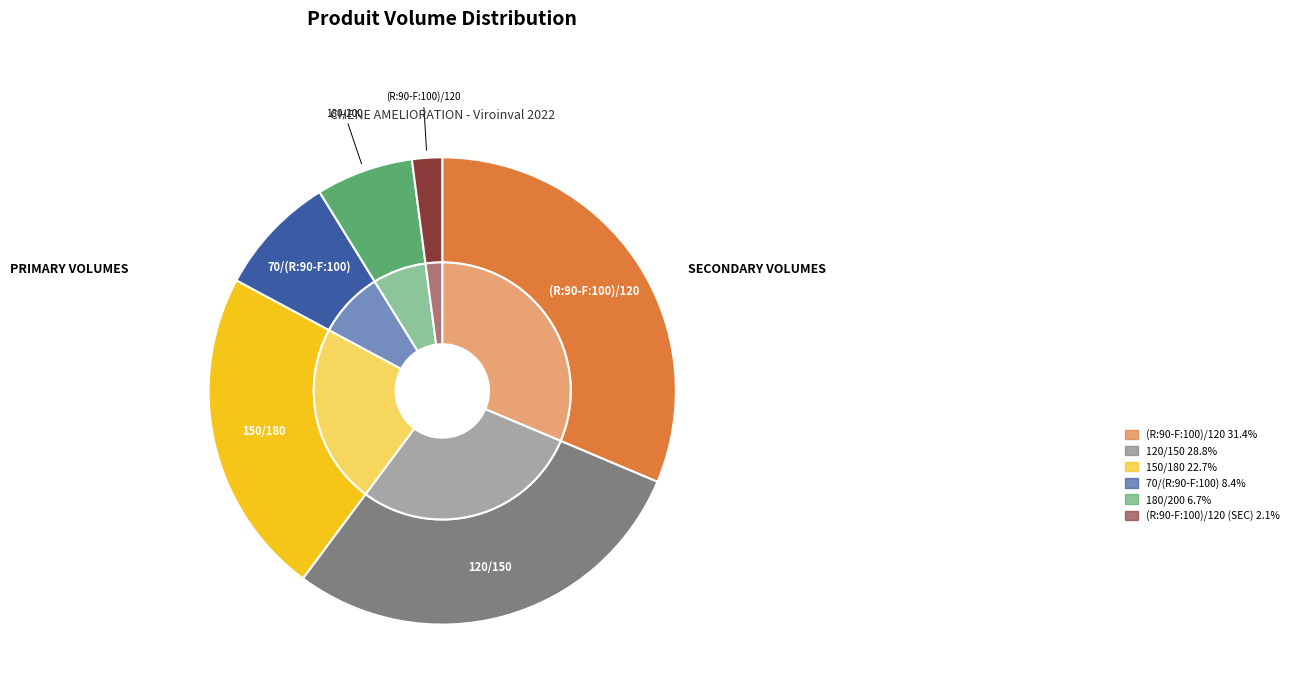

What percentage do 150/180 NORMAL and 120/150 NORMAL together represent?

51.5%